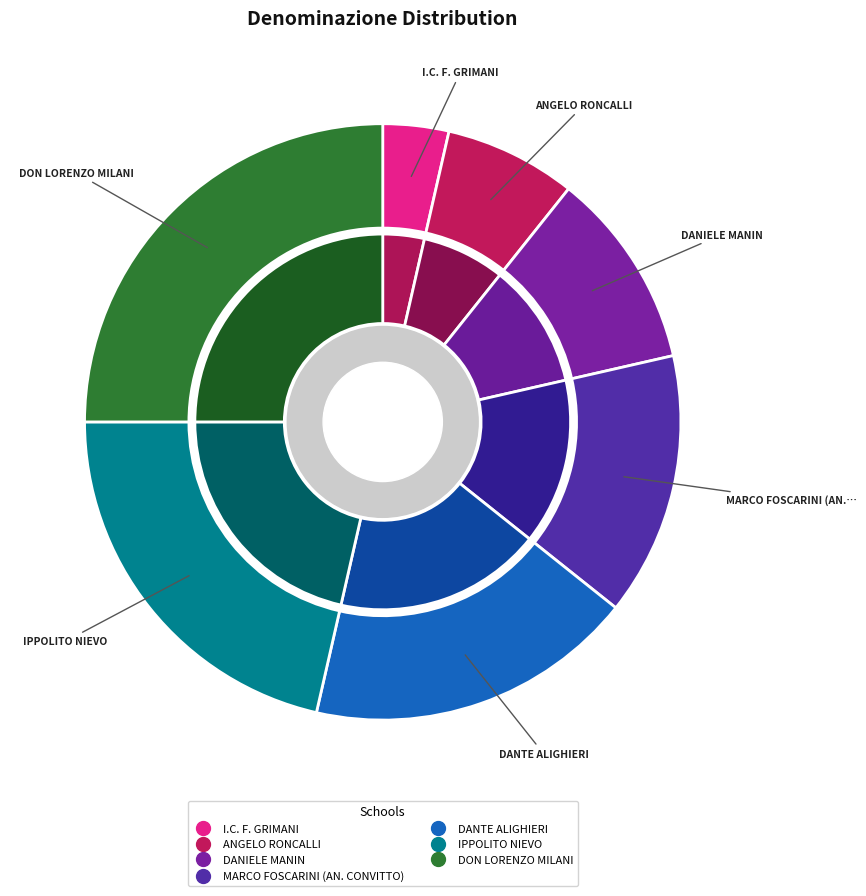

Is it true that I.C. F. GRIMANI is 18% of the pie?

False